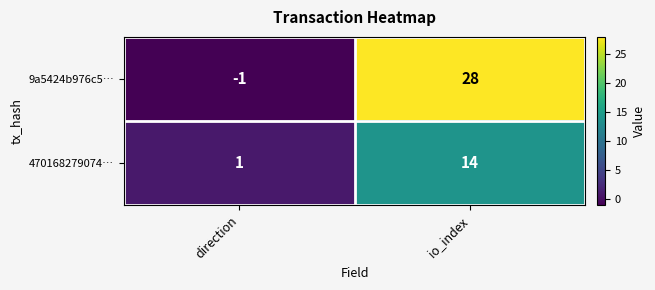

At how many categories does at least one series exceed 10?

1